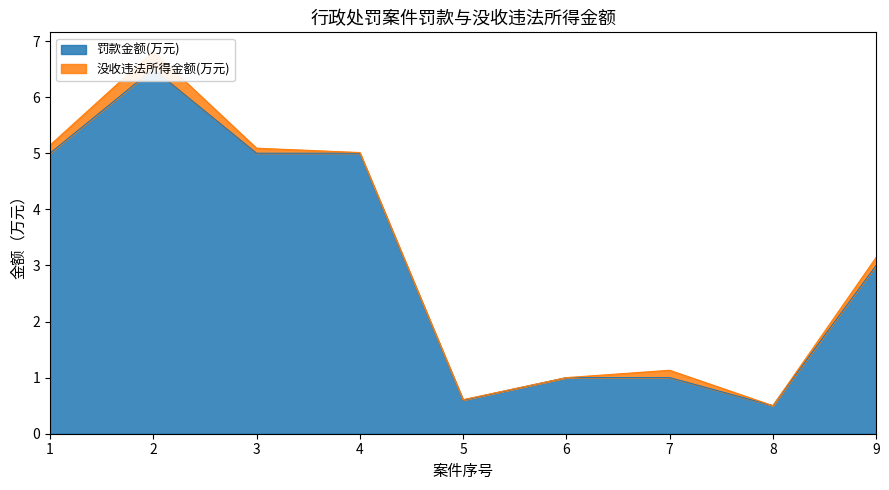

Rank the categories by value from lowest to highest.

8, 5, 6, 7, 9, 1, 3, 4, 2